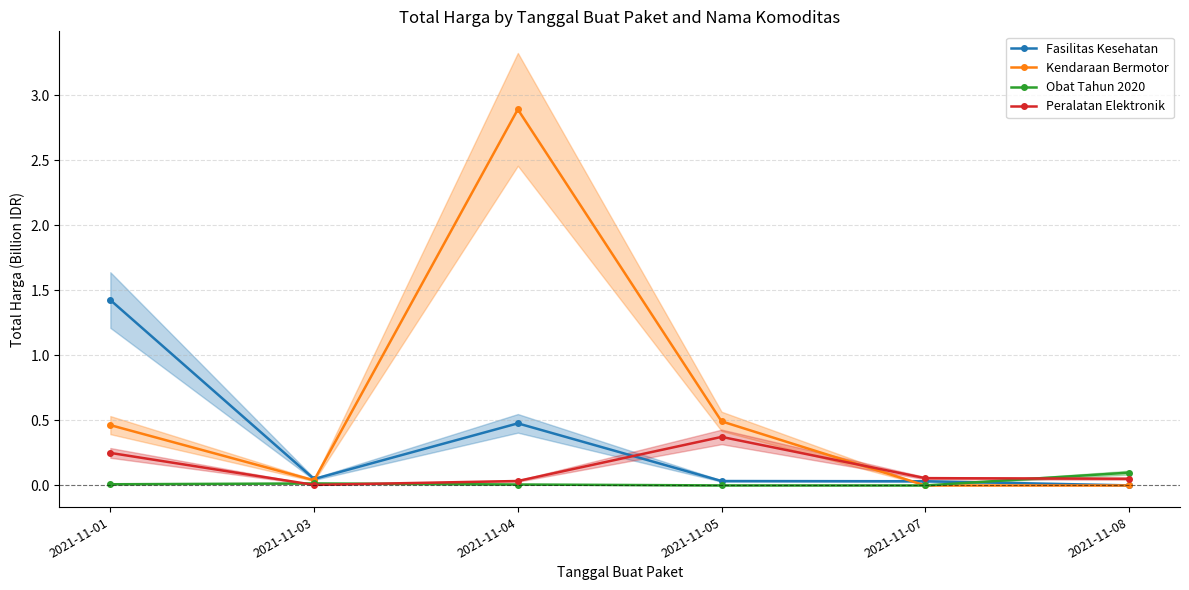

Is it true that Peralatan Elektronik equals 0.3 at 2021-11-01?

True